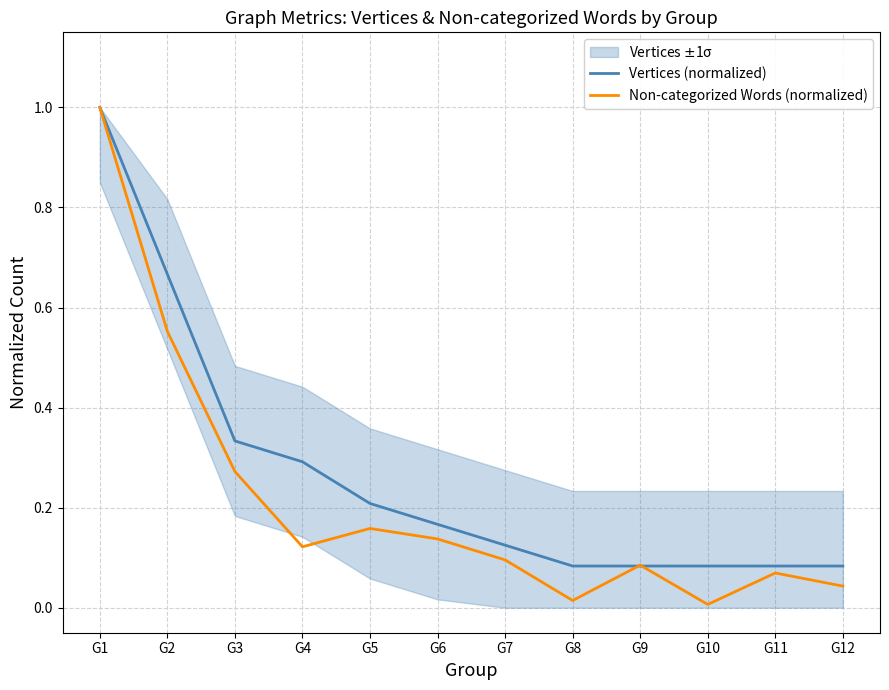

Between G5 and G3, which is larger?

G3